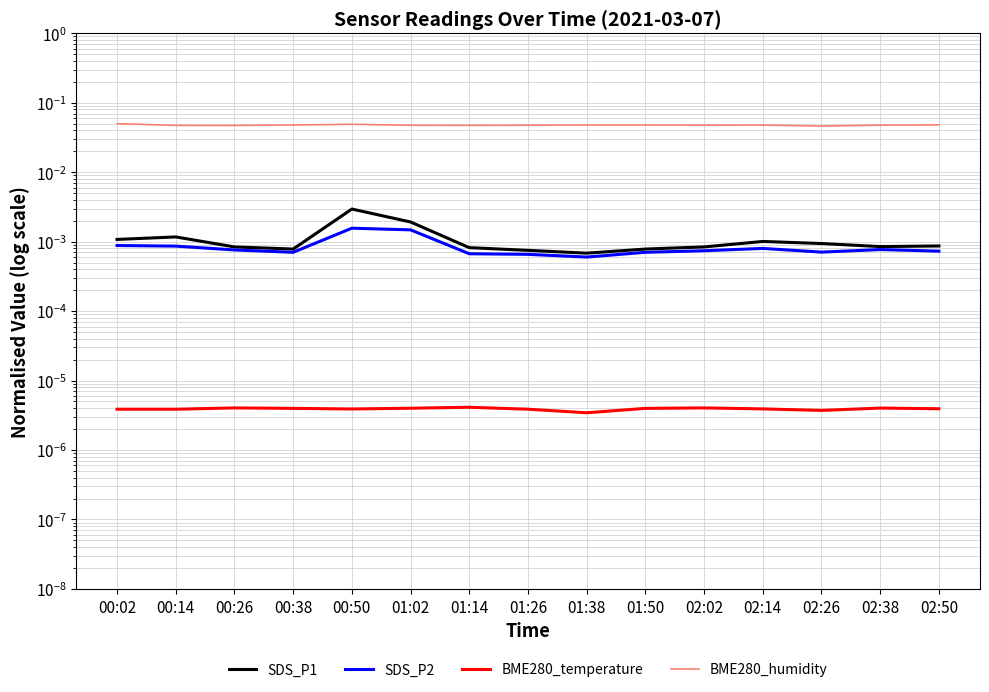

True or false: BME280_temperature and BME280_humidity cross at least once.

False